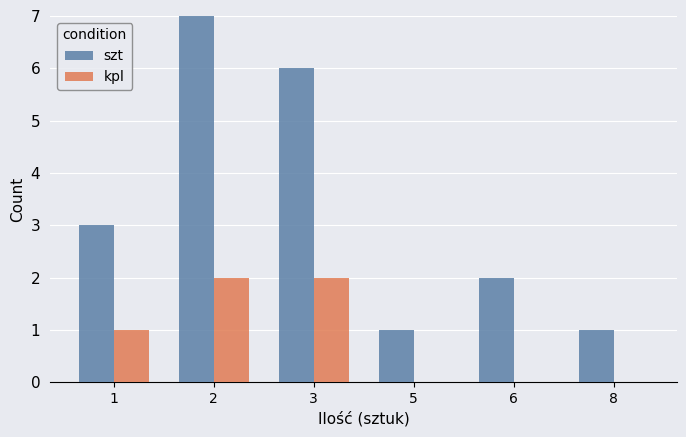

Which series has the largest total across all categories?

szt